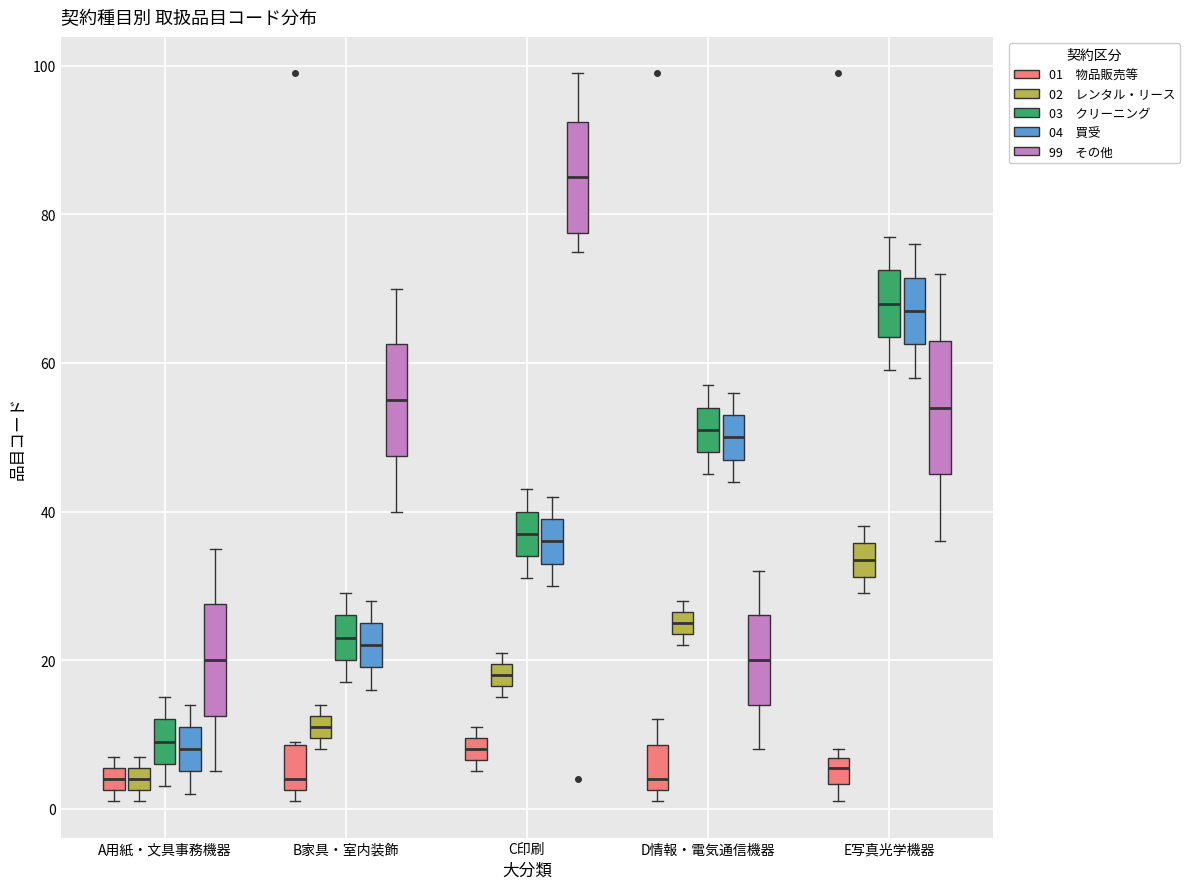

Which box's median line is the highest?

C印刷 (99 その他)